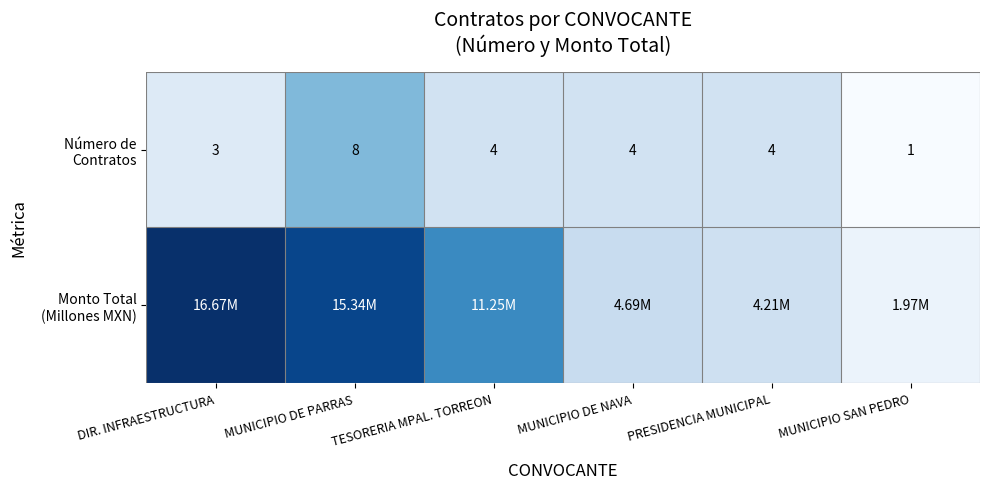

What is the total value across all series at MUNICIPIO DE PARRAS?

23.3